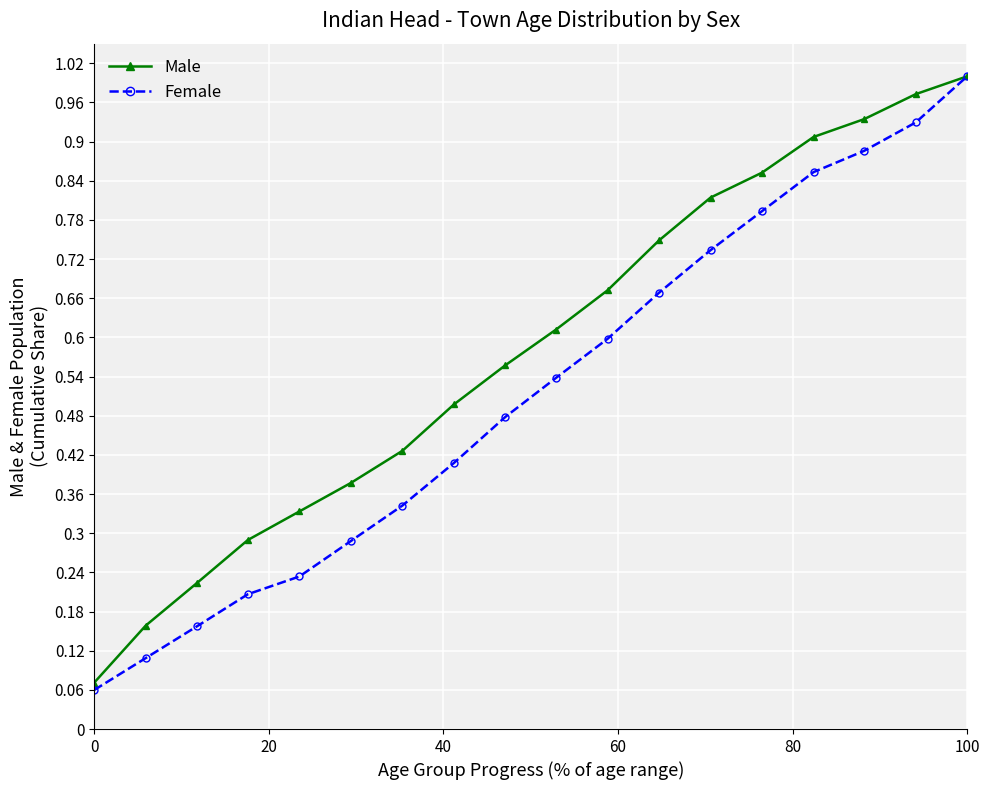

Which series has the largest total across all categories?

Male